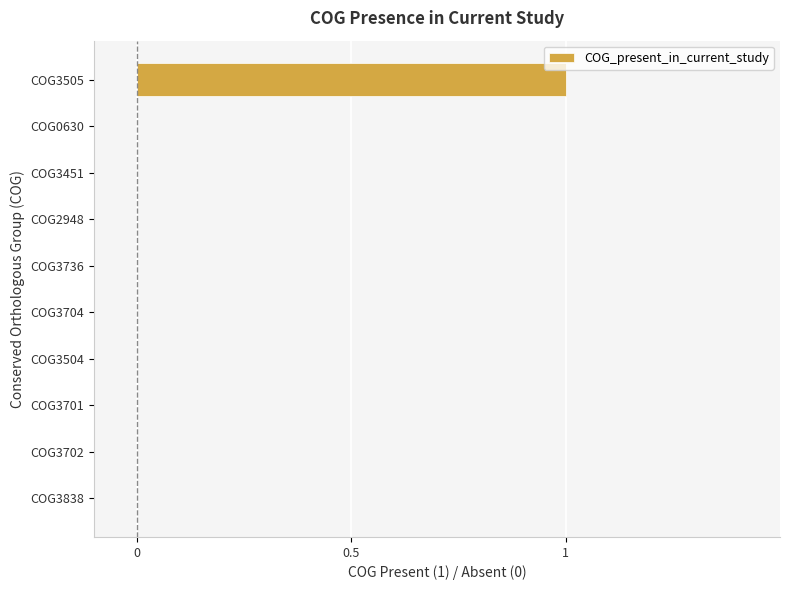

The value at COG2948 is 0. True or false?

True